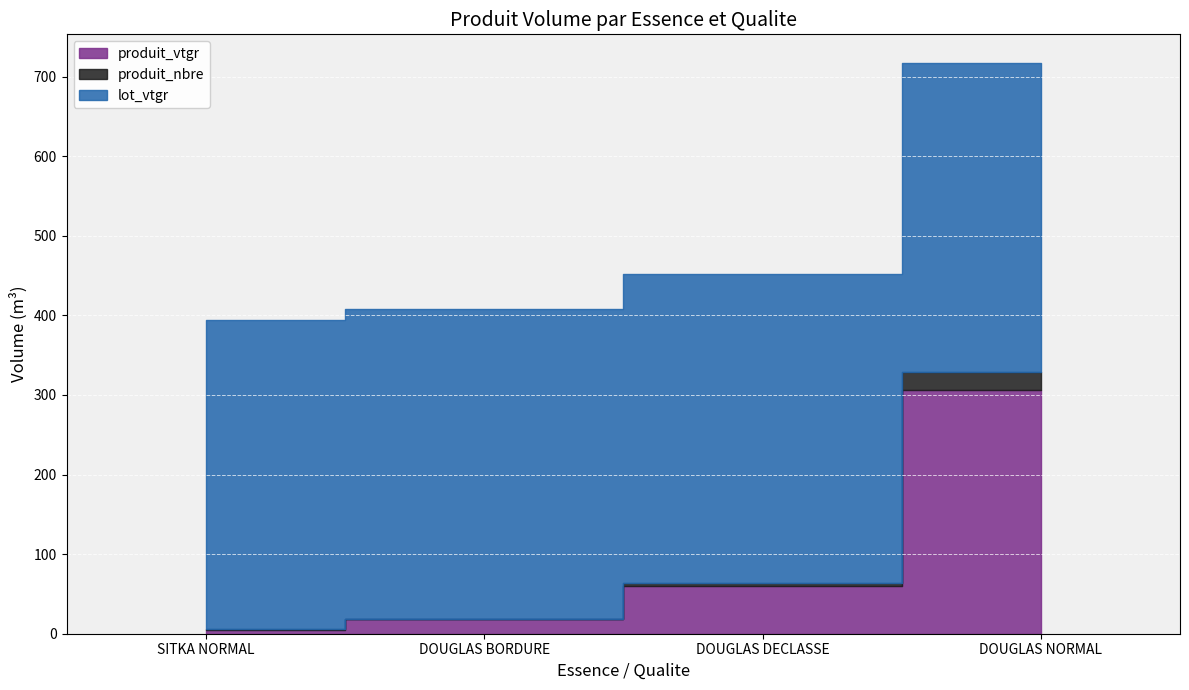

True or false: produit_nbre has a value of 0.4 at DOUGLAS BORDURE.

False